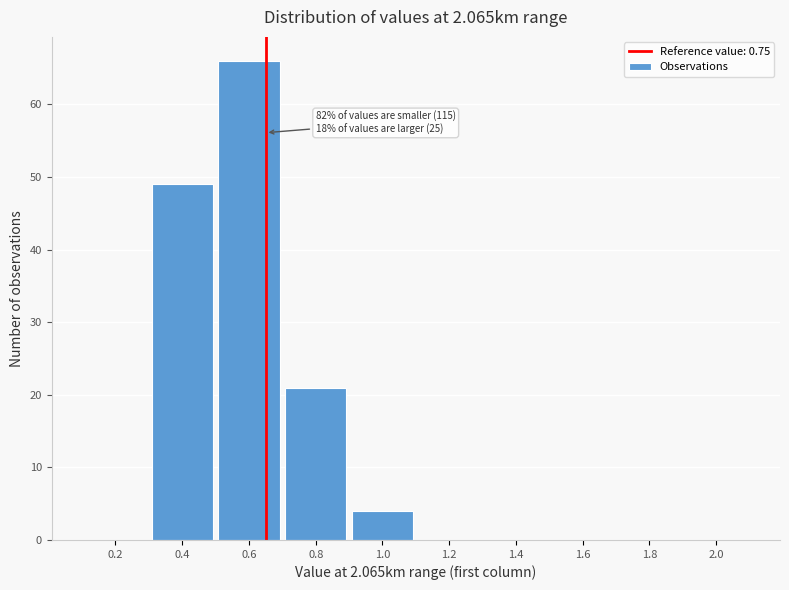

Reading right to left, what are all the values shown in this chart?

2.0=0	1.8=0	1.6=0	1.4=0	1.2=0	1.0=4	0.8=21	0.6=66	0.4=49	0.2=0